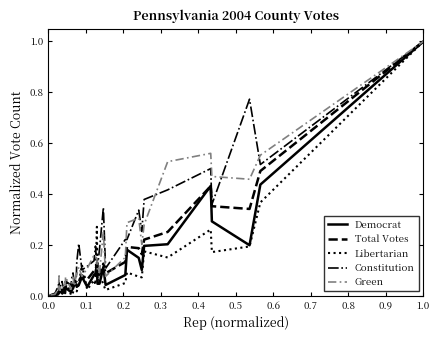

Which series has the largest total across all categories?

Constitution